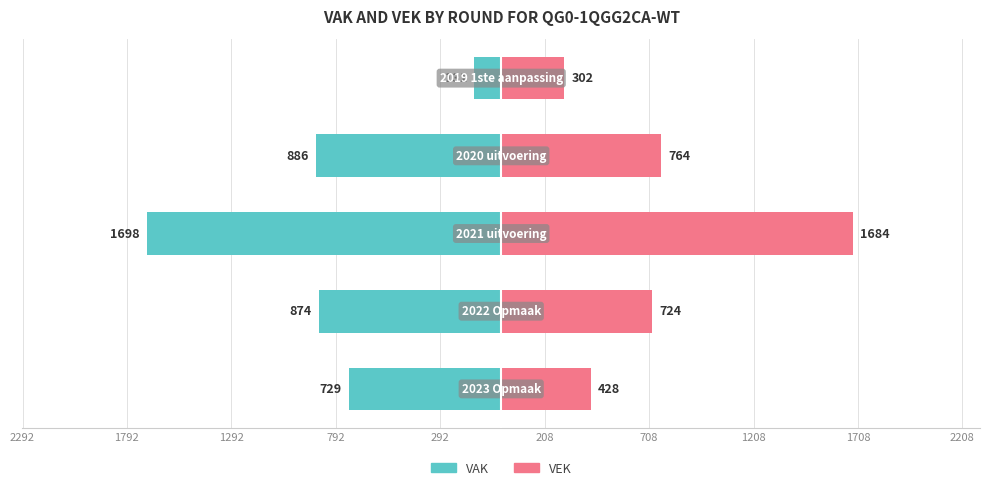

What is the maximum value for VAK?

-131